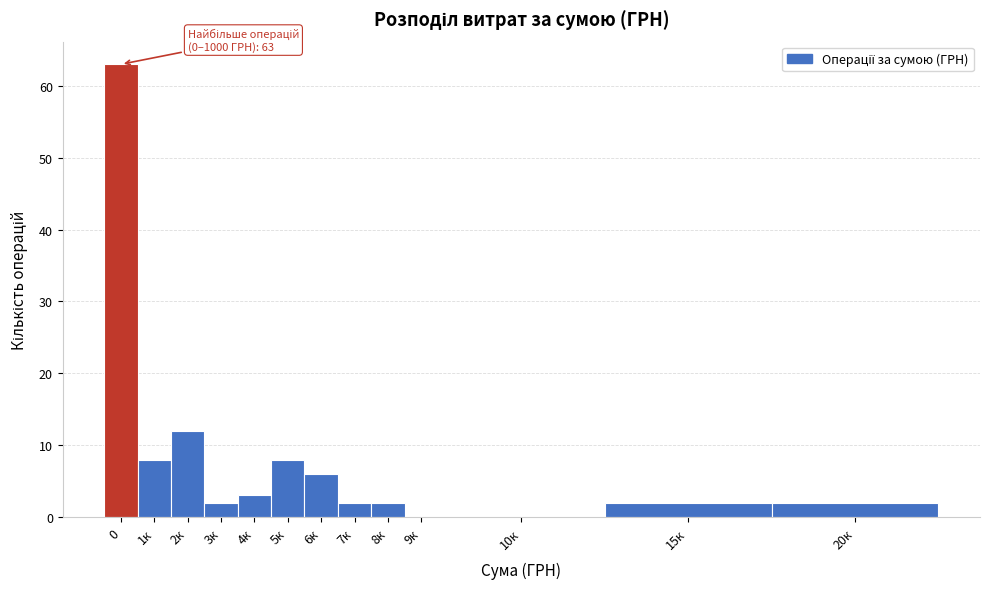

Reading right to left, extract all data points from this chart.

20к=2	15к=2	10к=0	9к=0	8к=2	7к=2	6к=6	5к=8	4к=3	3к=2	2к=12	1к=8	0=63